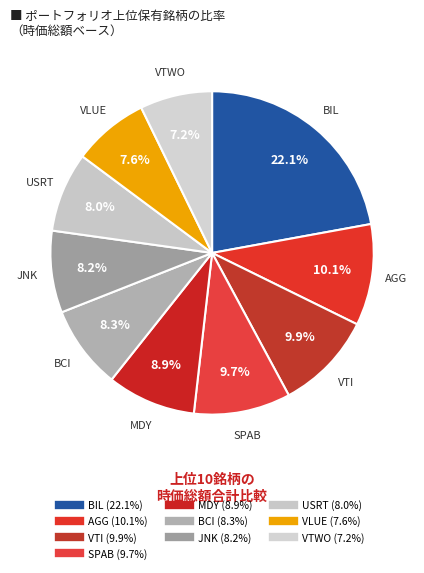

Is there a majority slice in this chart?

No